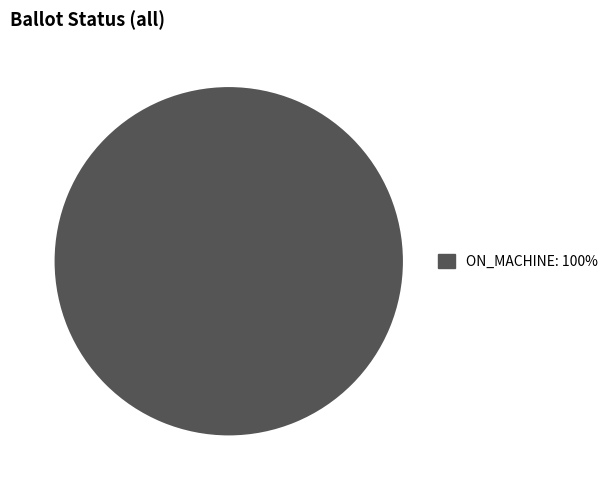

How many slices are in this pie chart?

1